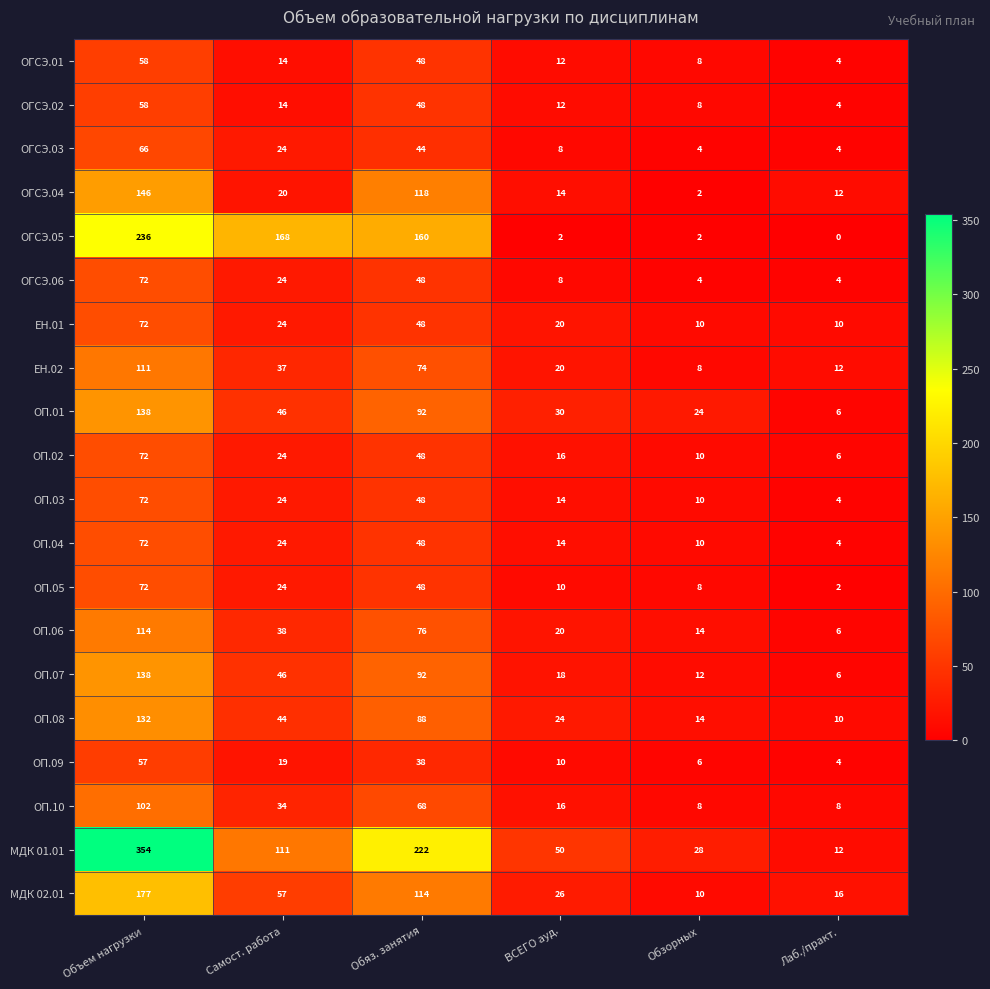

Which series has the largest range (max minus min)?

МДК 01.01